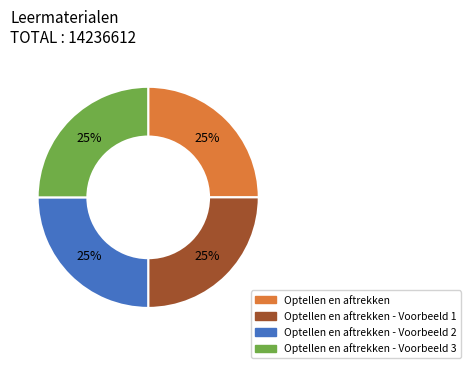

Approximately how many times larger is the value at Optellen en aftrekken - Voorbeeld 2 compared to Optellen en aftrekken - Voorbeeld 1?

1.0